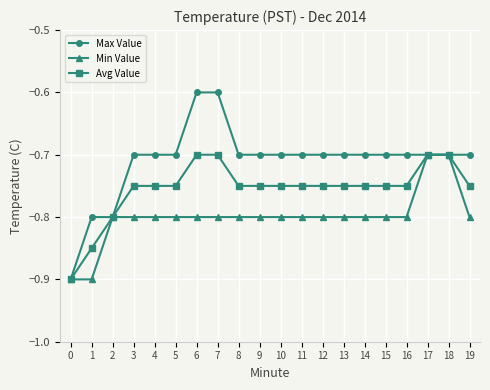

What are all the series names shown in the legend?

Max Value, Min Value, Avg Value